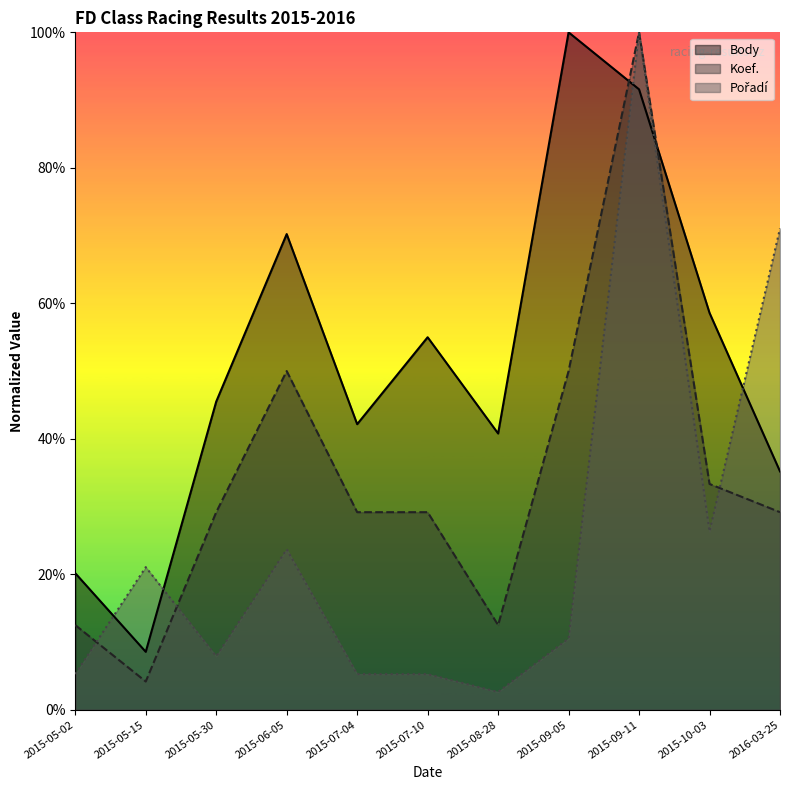

What are all the series names shown in the legend?

Body, Koef., Pořadí